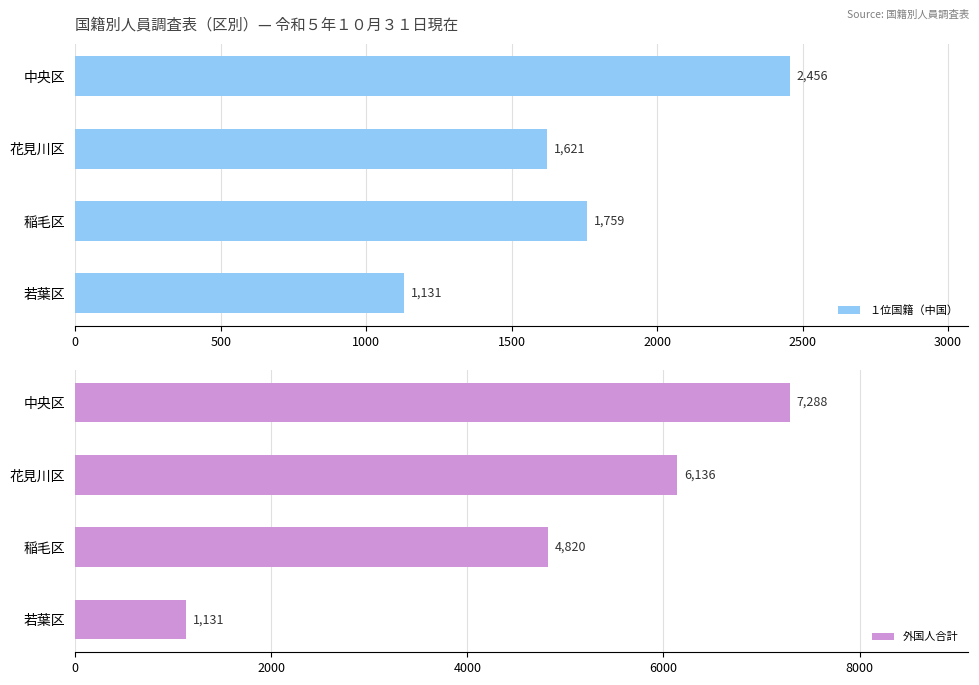

Reading left to right, extract all data points from this chart.

１位国籍（中国）: 2456	1621	1759	1131
外国人合計: 7288	6136	4820	1131